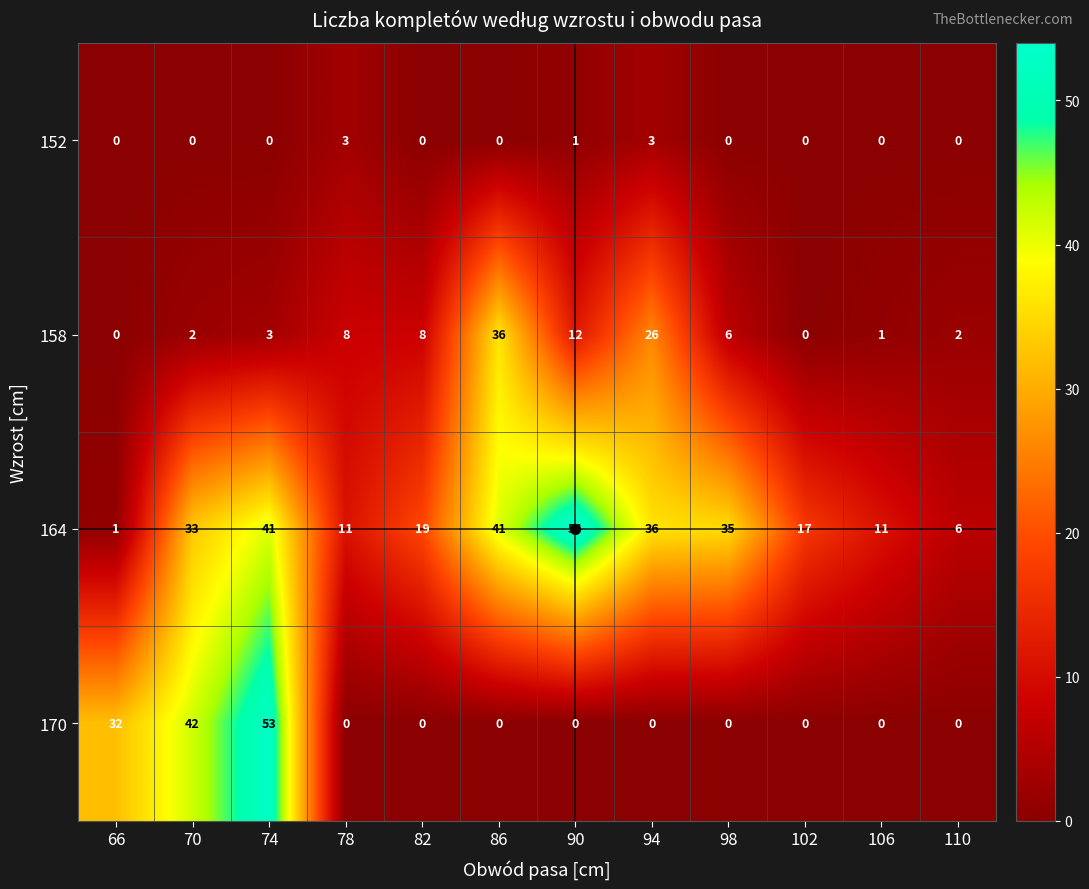

Count the 170 values in the range 0 to 32.

10